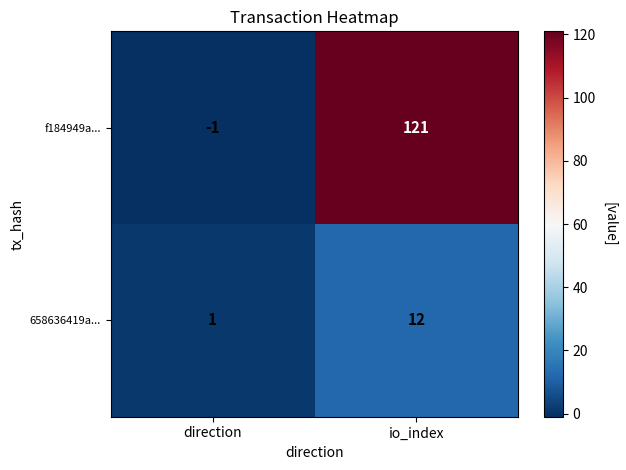

What is the difference between the f184949a... values at direction and io_index?

122